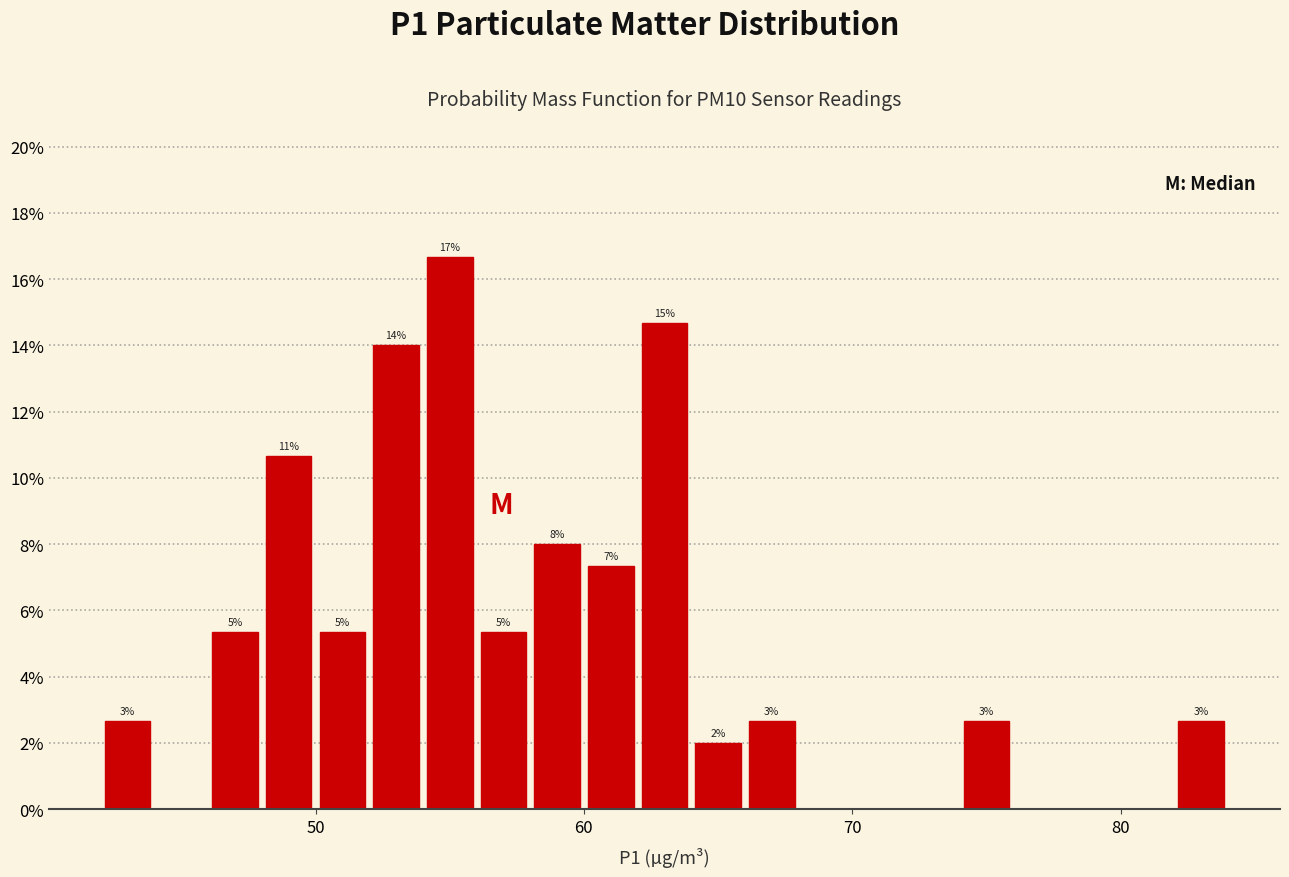

Around what value on the x-axis is the tallest bar? Give the approximate position of its centre, as read against the axis.

55